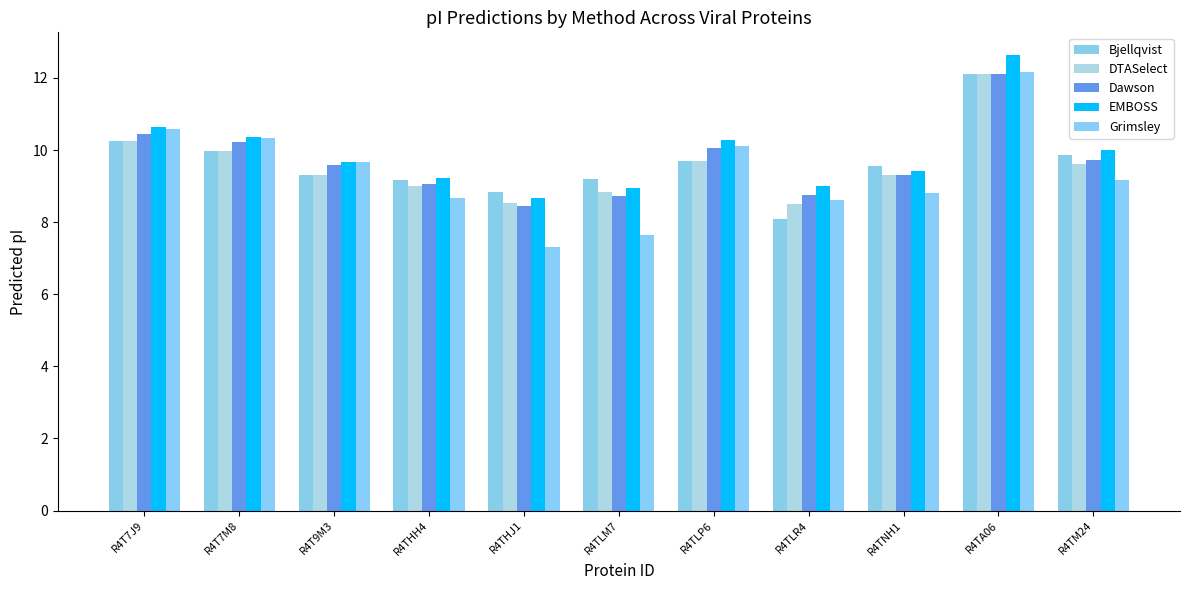

At which category does the chart reach its minimum across all series?

R4THJ1